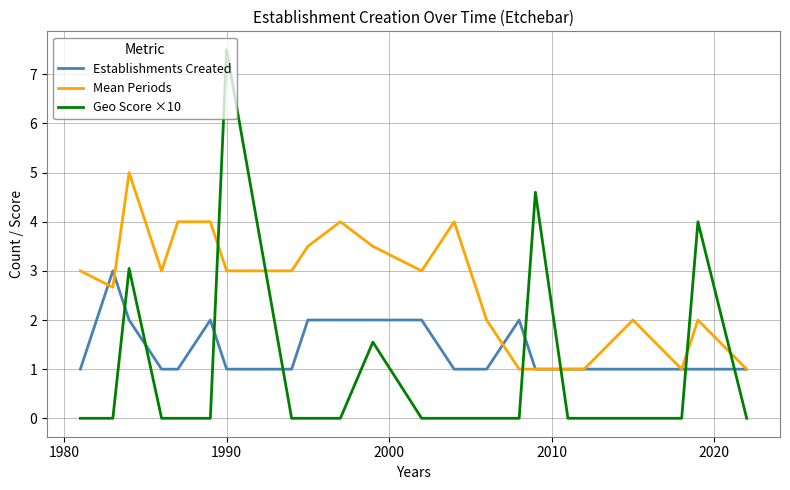

True or false: Geo Score ×10 and Mean Periods intersect in this chart.

True